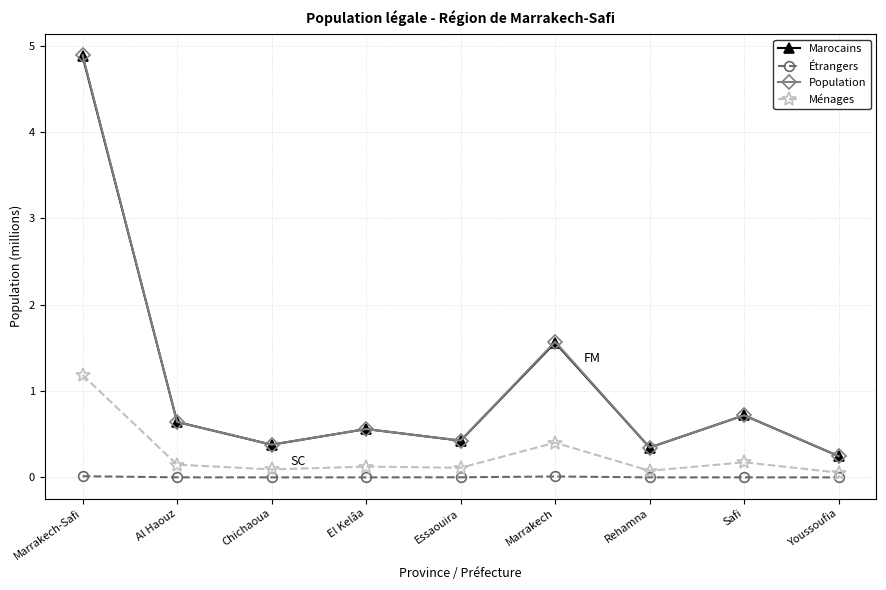

True or false: Marocains has a value of 0.7 at Safi.

True